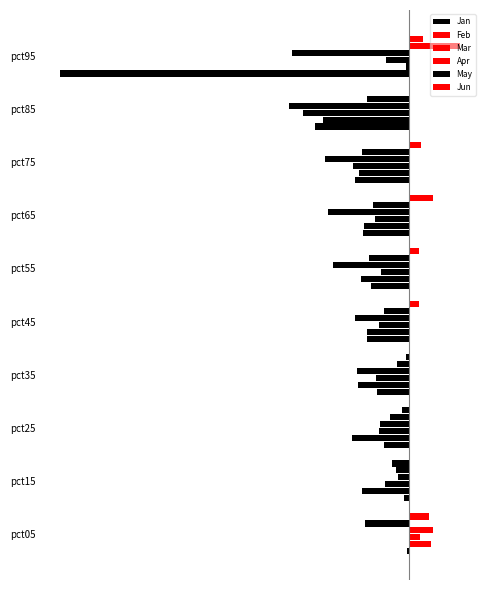

What is the difference between the second highest and minimum values in the Feb series?

0.1